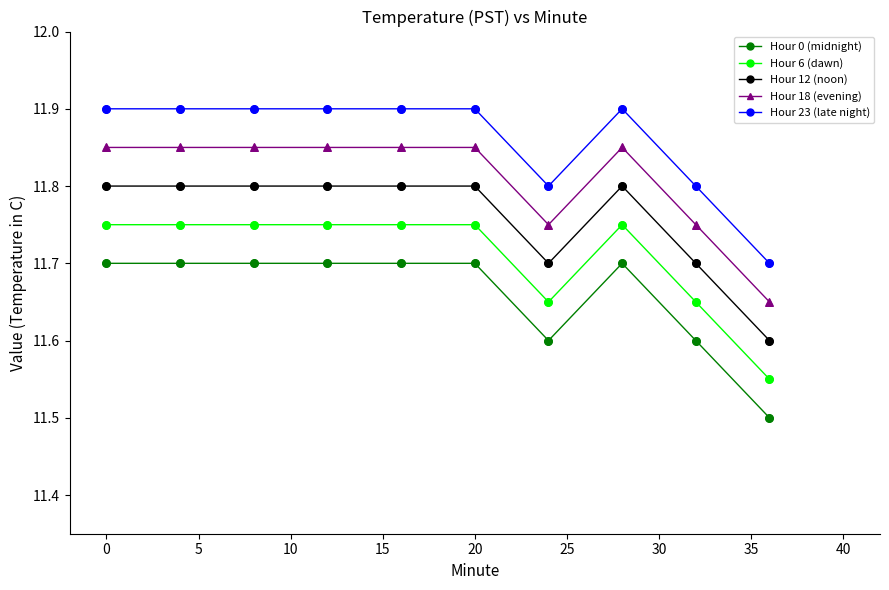

At how many categories does at least one series exceed 11?

10